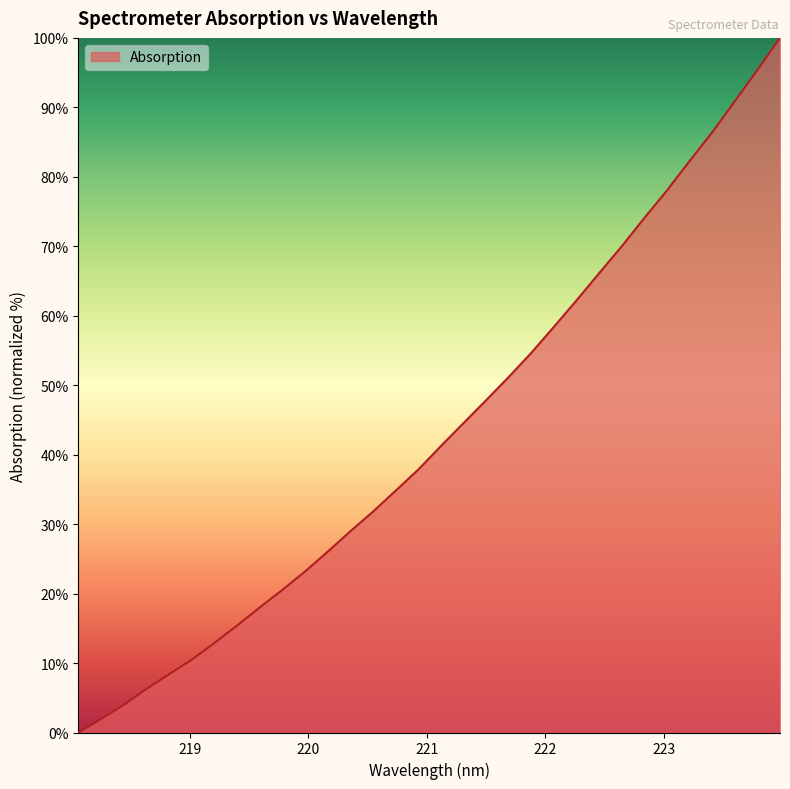

What is the greatest value displayed?

100.0